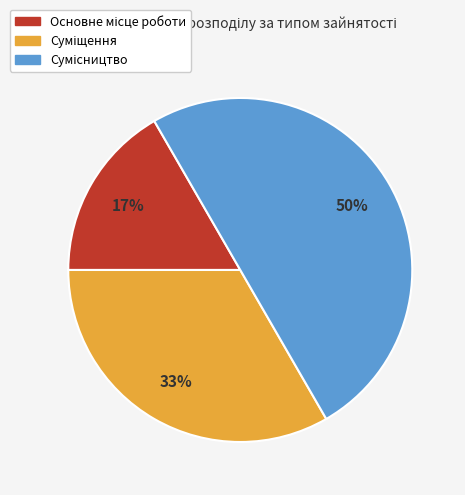

To the nearest percent, what is the average slice percentage?

33%